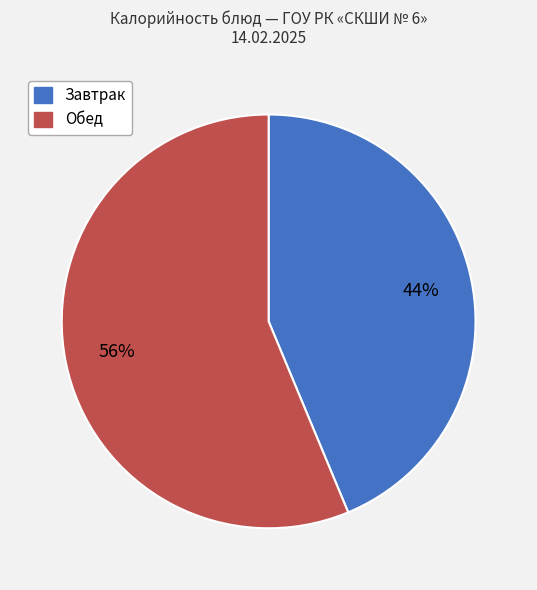

Count the number of slices in the pie.

2